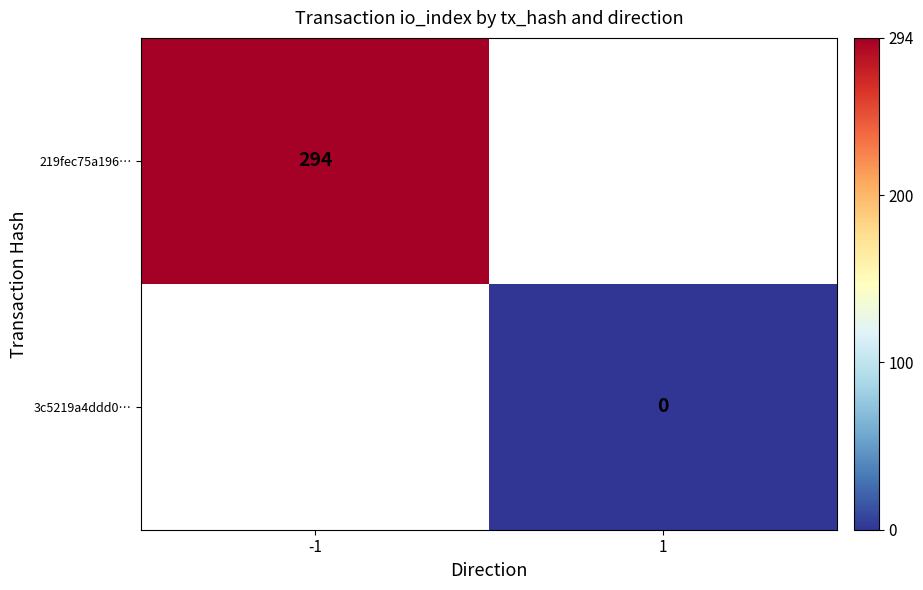

The 219fec75a196… series shows 130.4 at -1. True or false?

False